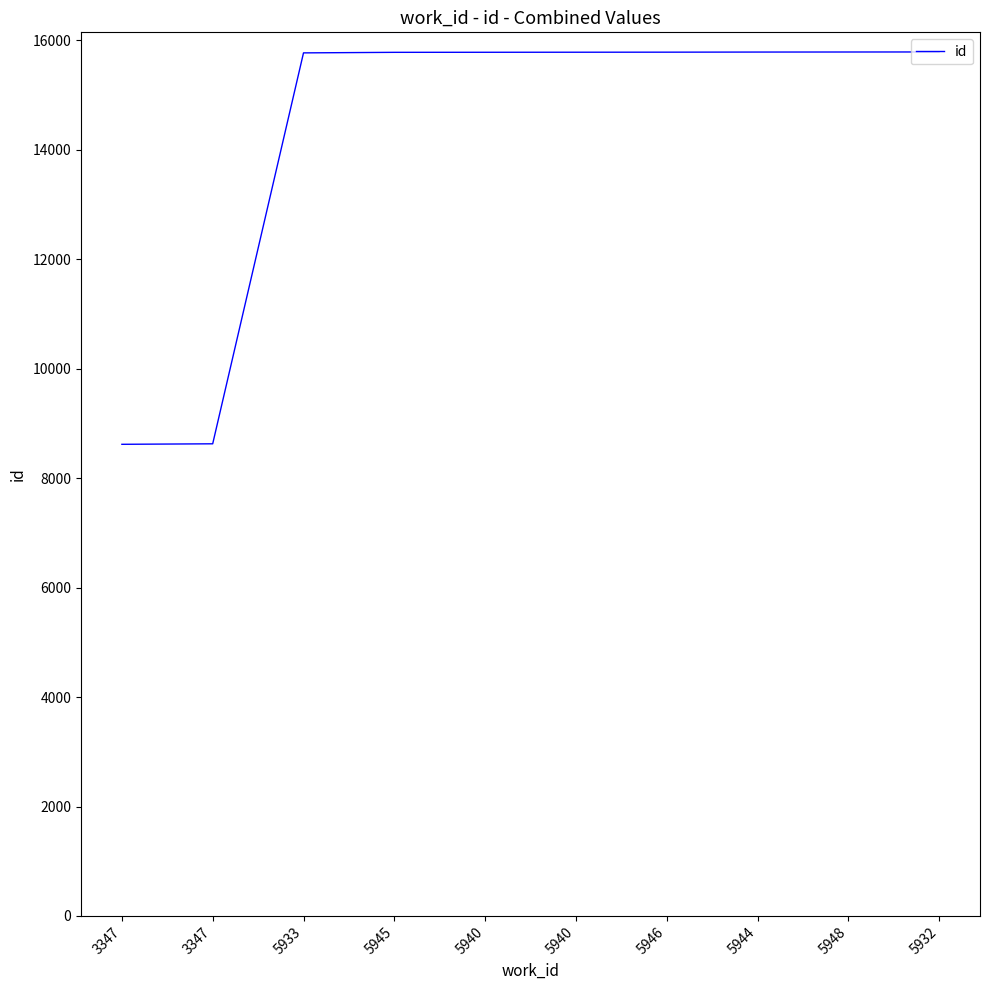

Which category has the highest value across all series?

5932